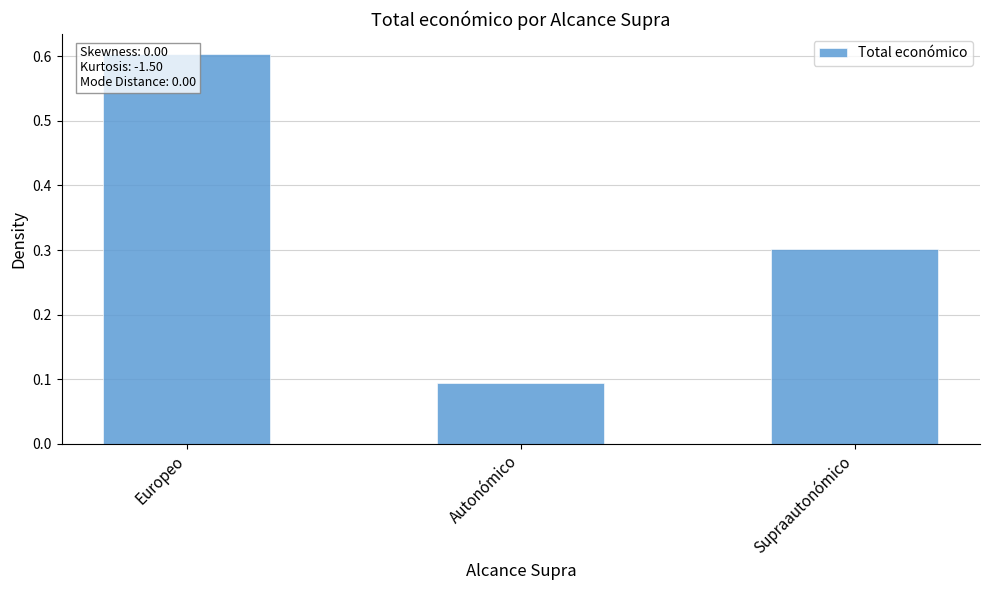

Where is the data nearest to the value 0?

Autonómico